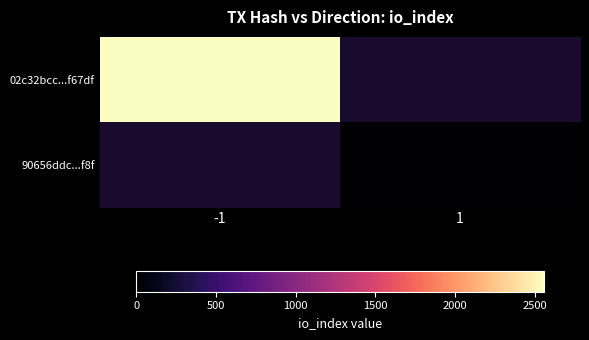

Which has a higher value, 1 or -1?

-1